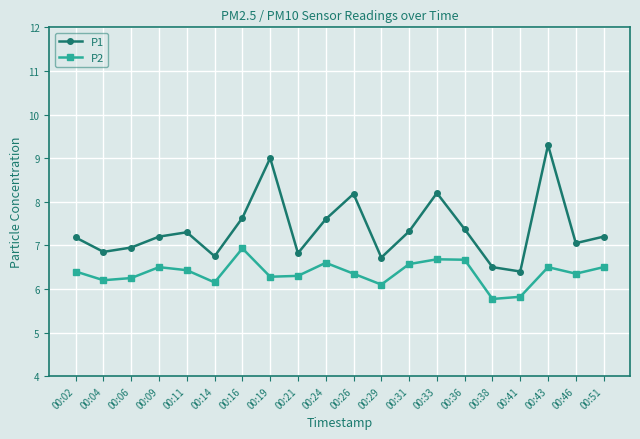

Which series has the largest total across all categories?

P1